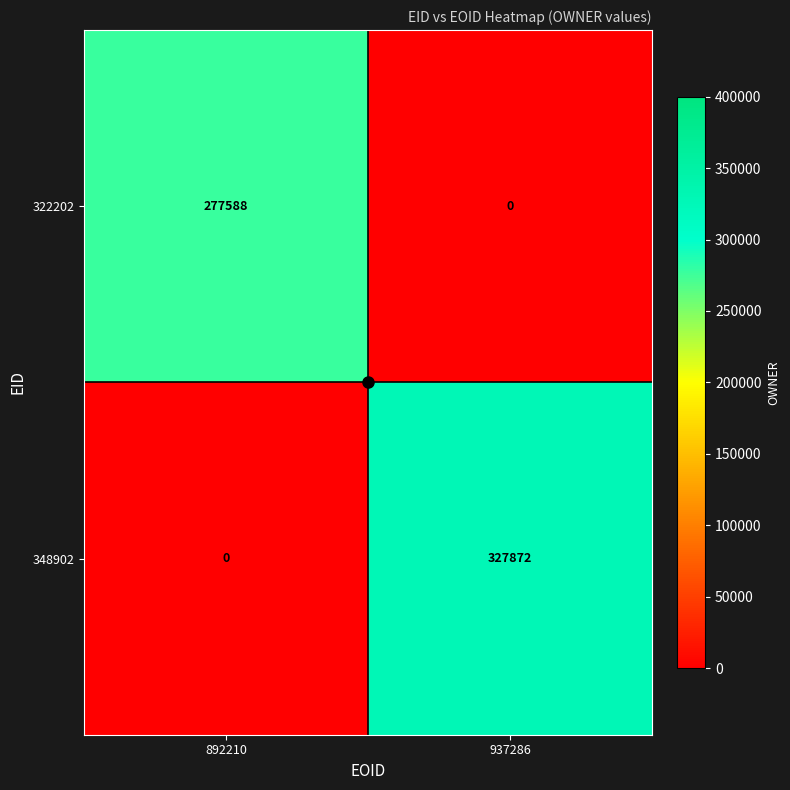

How many distinct data groups are displayed?

2